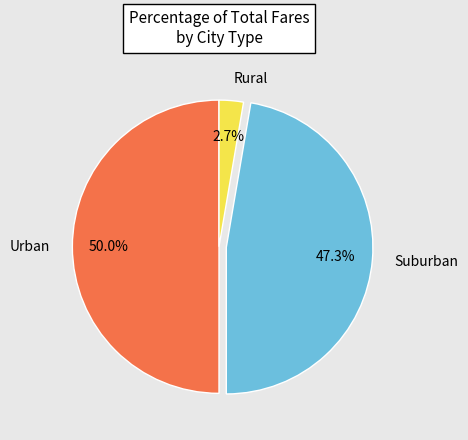

Rank the categories by value from highest to lowest.

Urban, Suburban, Rural